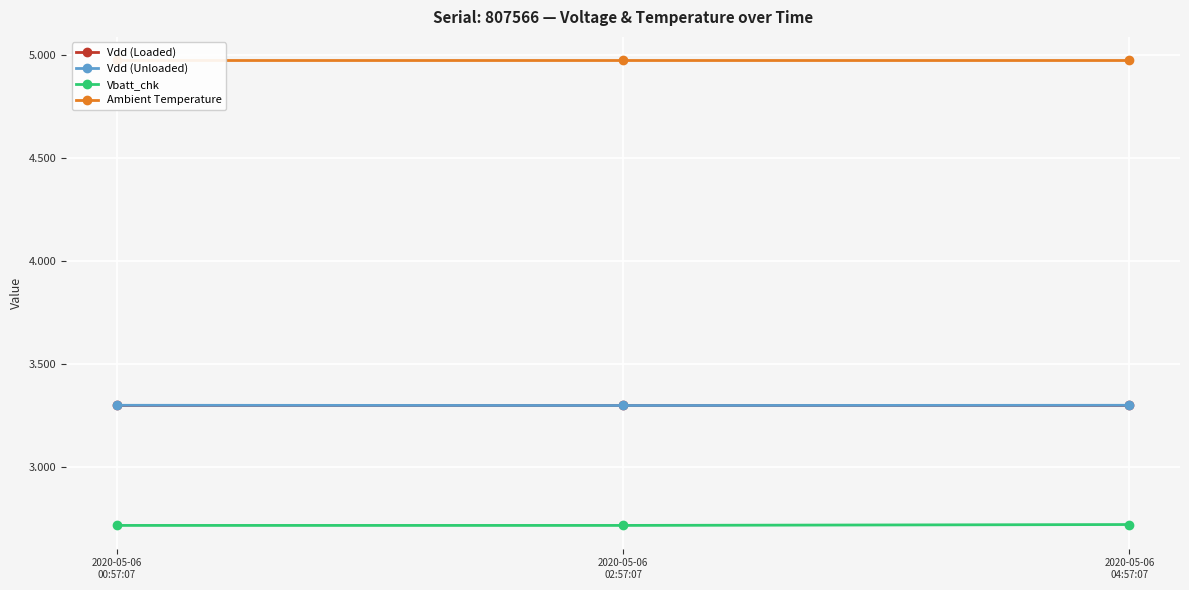

True or false: Vdd (Unloaded) has a value of 3.3 at 2020-05-06
00:57:07.

True